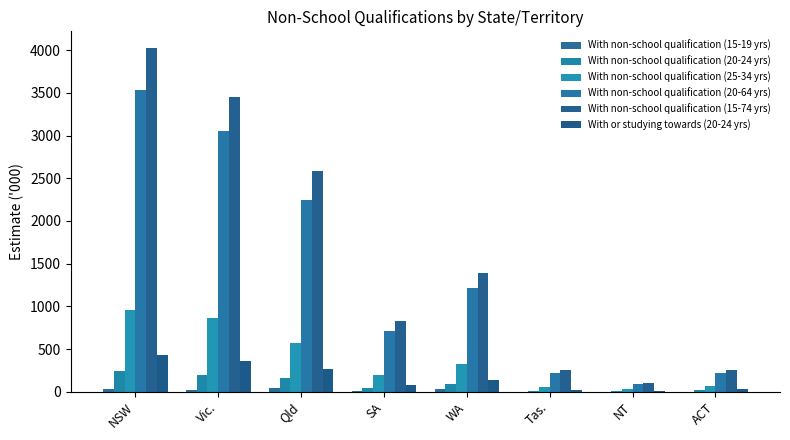

Which series has the widest spread of values?

With non-school qualification (15-74 yrs)